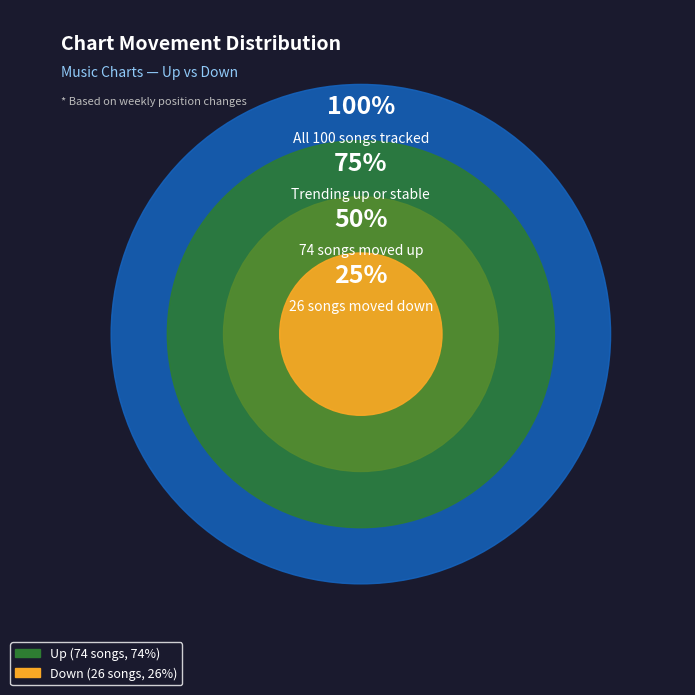

How many segments does this pie chart have?

2